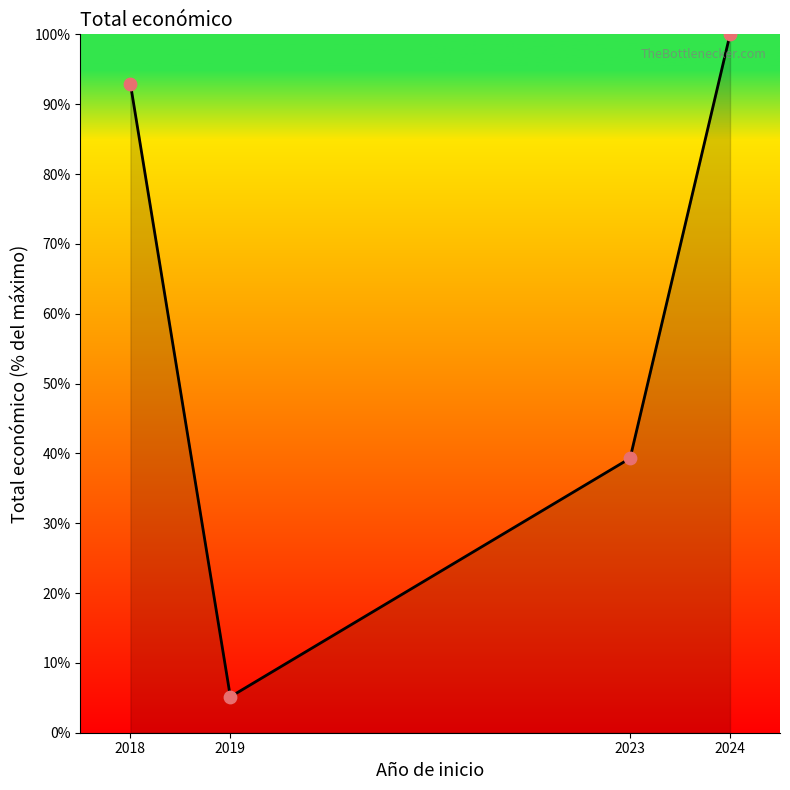

What is the change in value from 2019 to 2023?

+34.2